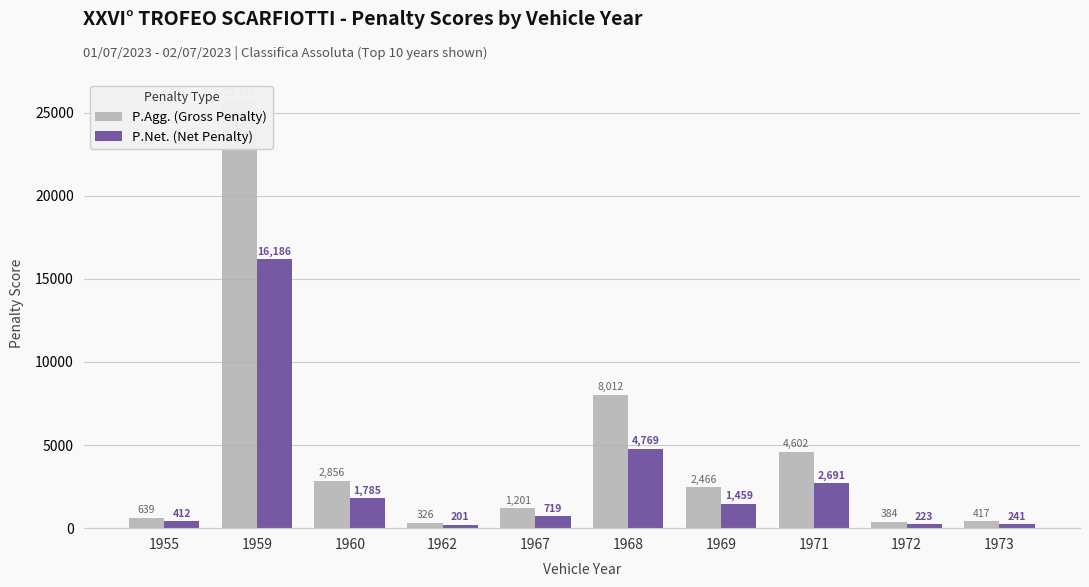

Reading left to right, extract all data points from this chart.

P.Agg. (Gross Penalty): 638.6	25735.7	2856.0	325.6	1200.7	8011.9	2465.7	4601.6	383.6	416.9
P.Net. (Net Penalty): 412.0	16186.0	1785.0	201.0	719.0	4769.0	1459.0	2691.0	223.0	241.0